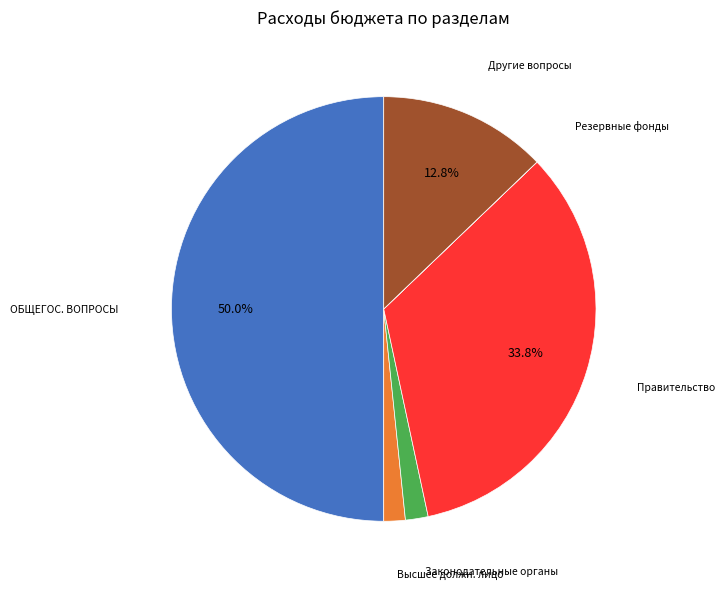

To the nearest percent, what is the average slice percentage?

17%